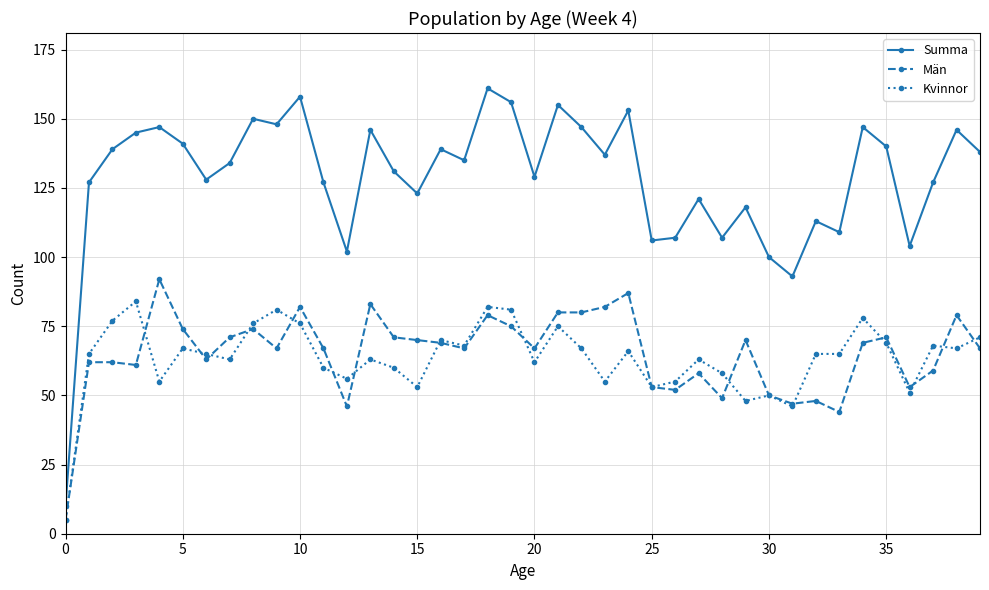

What is the minimum value for Summa?

10